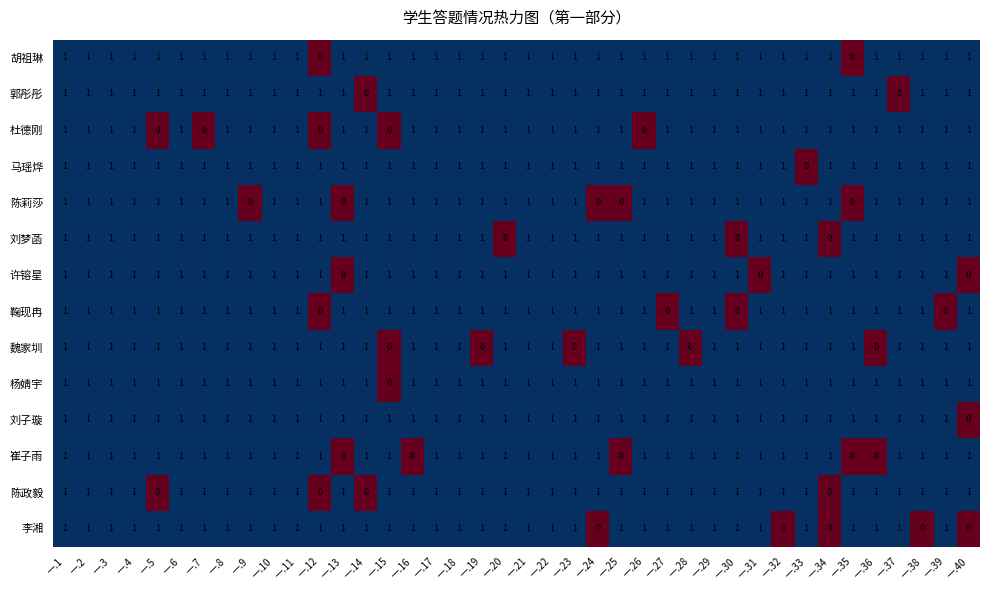

Between 一.8 and 一.16, which series saw the biggest shift?

崔子雨